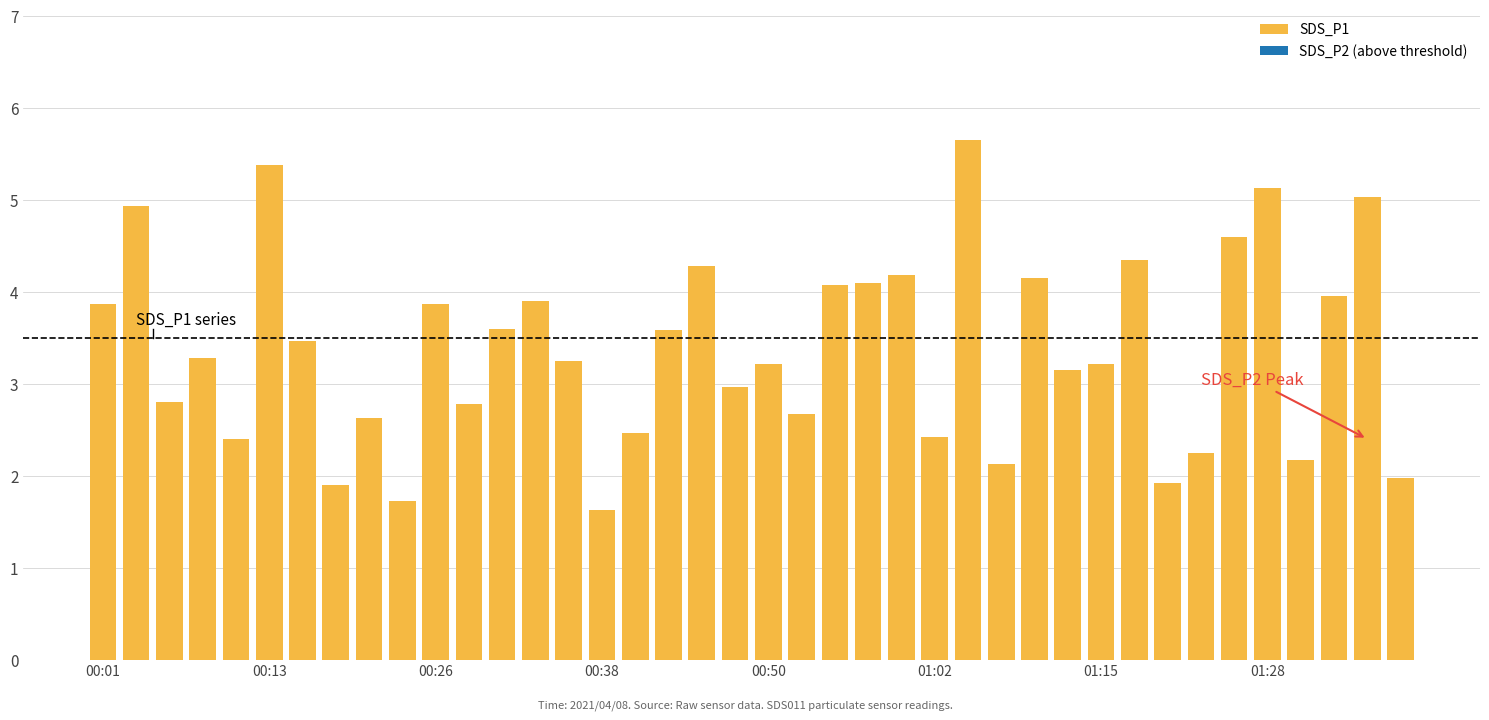

What is the difference between the maximum and second lowest values?

3.9